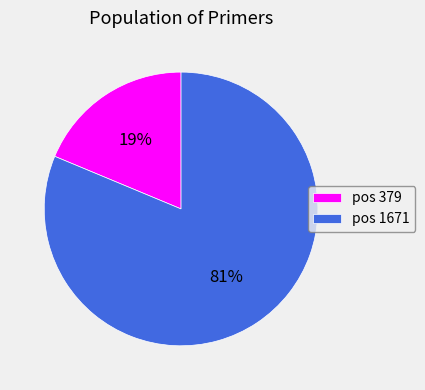

Which slice represents more than half of the pie?

pos 1671